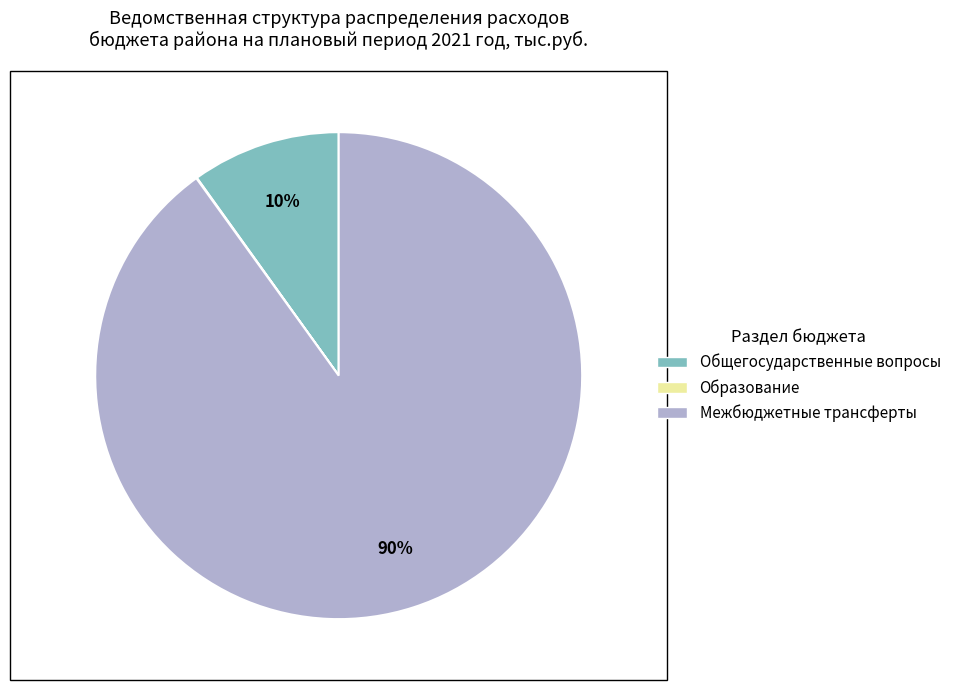

To the nearest percent, what is the average slice percentage?

33%